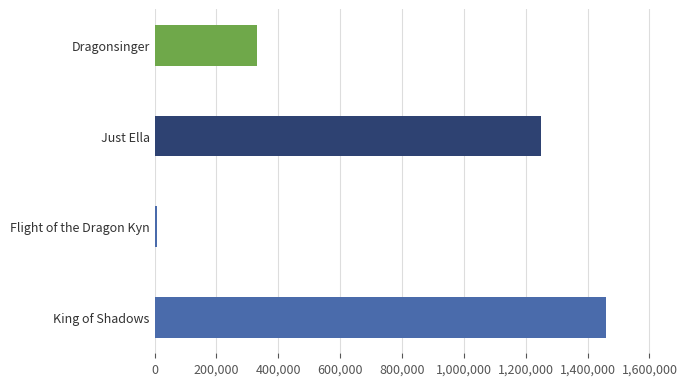

Count the number of data series in this chart.

1